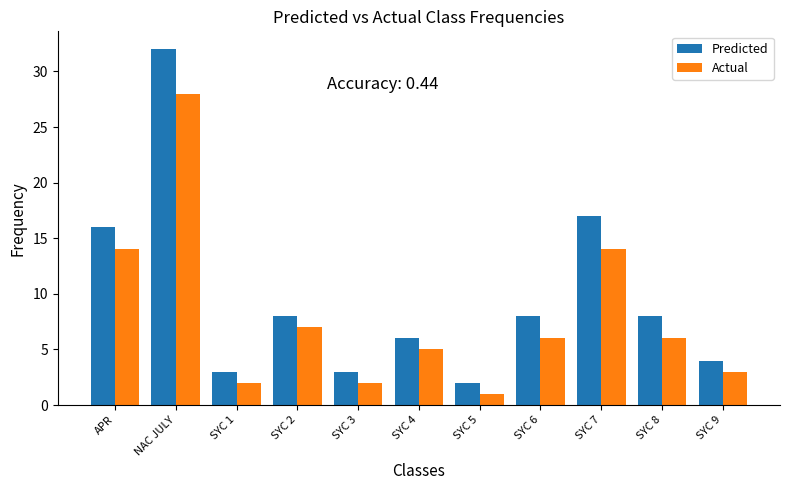

Is the value of Predicted at SYC 7 greater than the value of Actual at SYC 3?

Yes